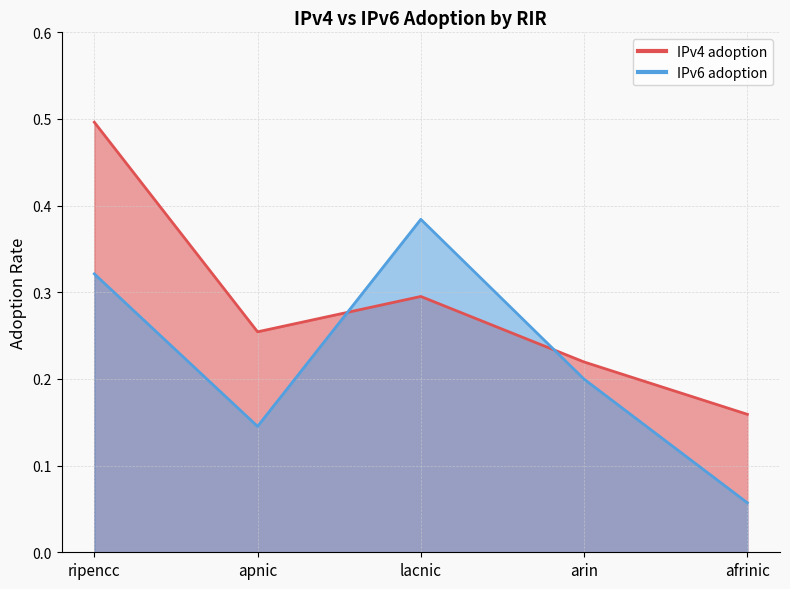

Which has a higher value, apnic or arin?

apnic